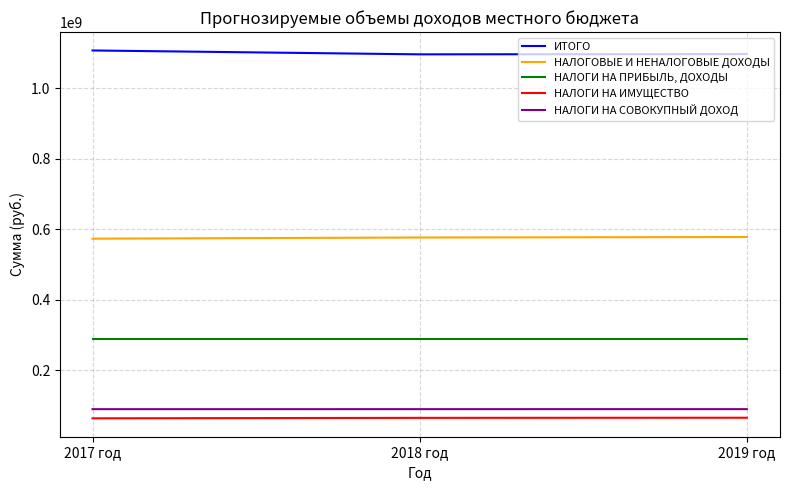

At which label does ИТОГО first exceed 1097313767?

2017 год